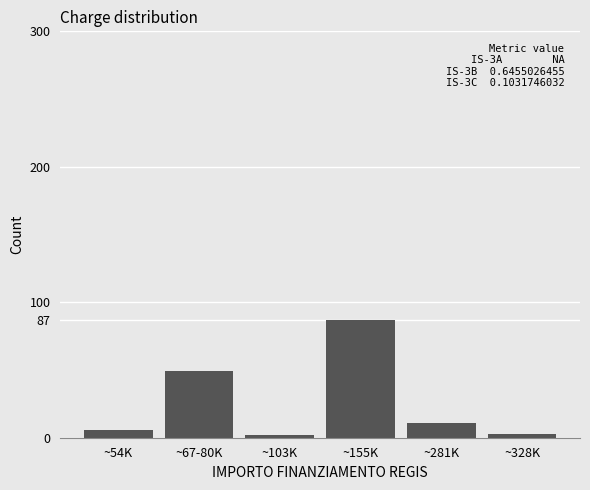

What is the label of the 5th bar from the right?

~67-80K